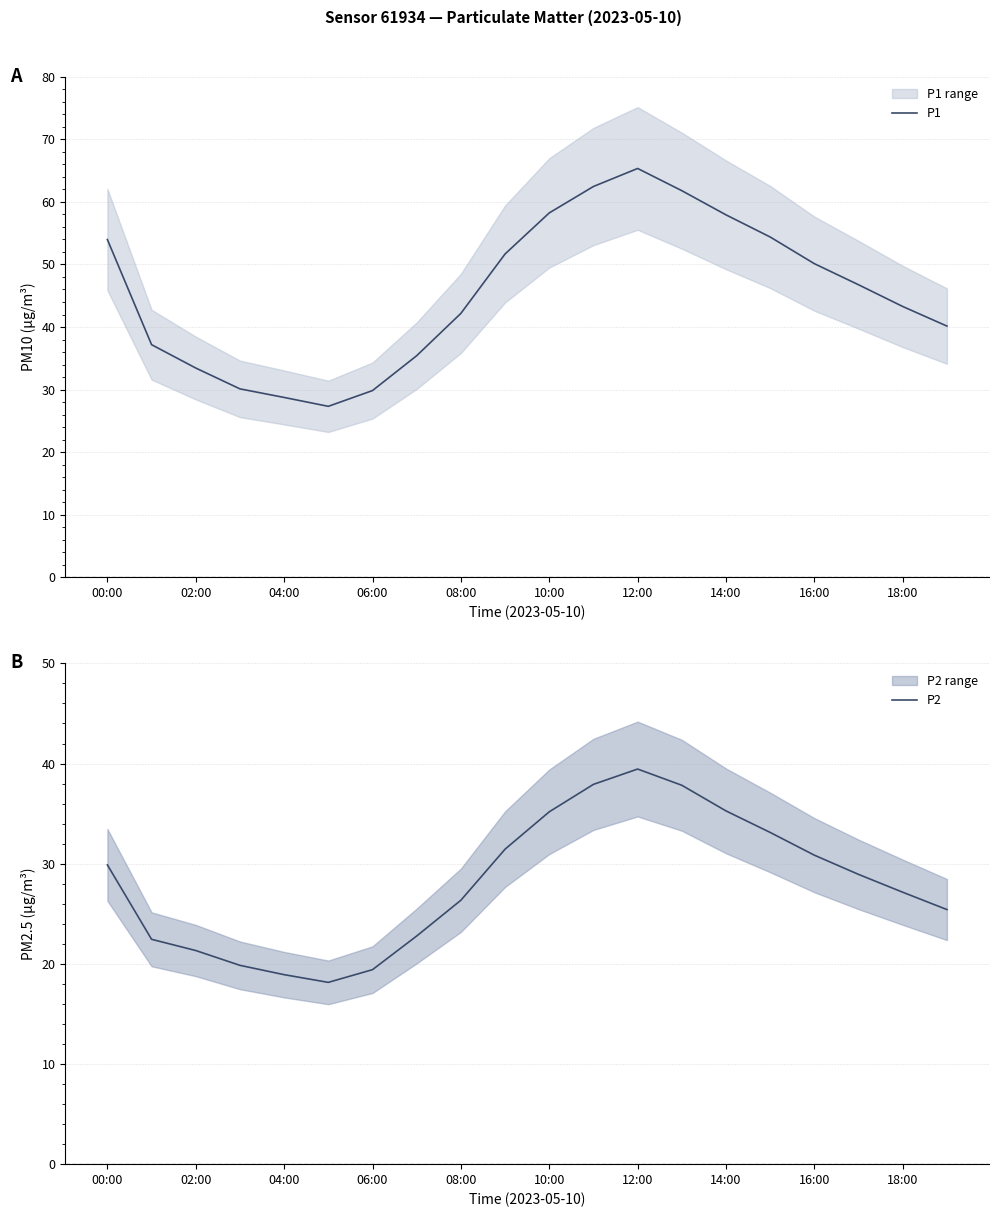

In P2, how many points are lower than both neighbors (excluding endpoints)?

1